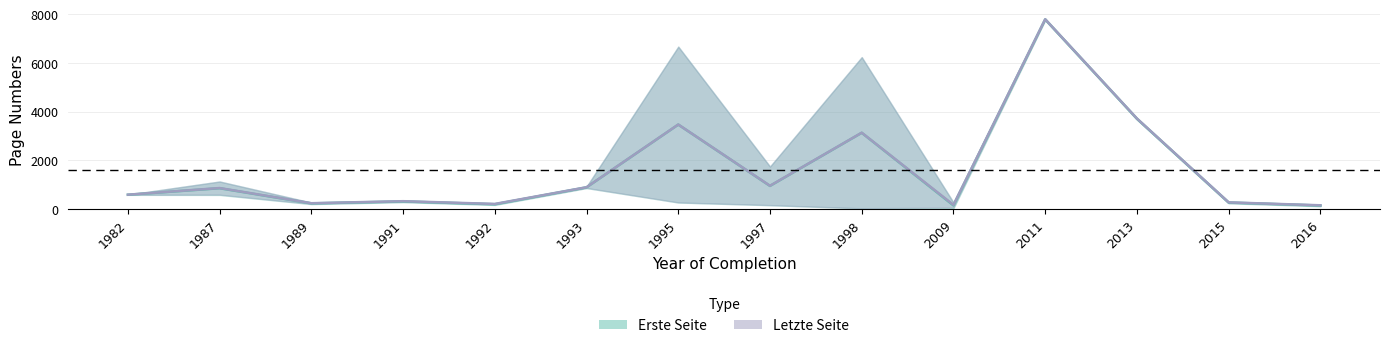

At which category does Letzte Seite (mean) reach its first local valley?

1989